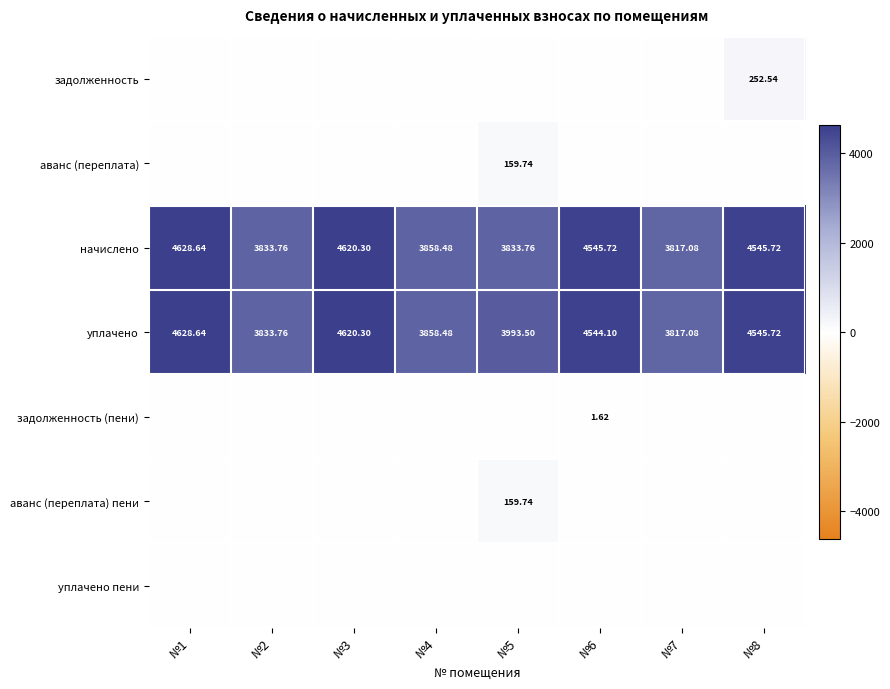

Which series has the largest range (max minus min)?

начислено